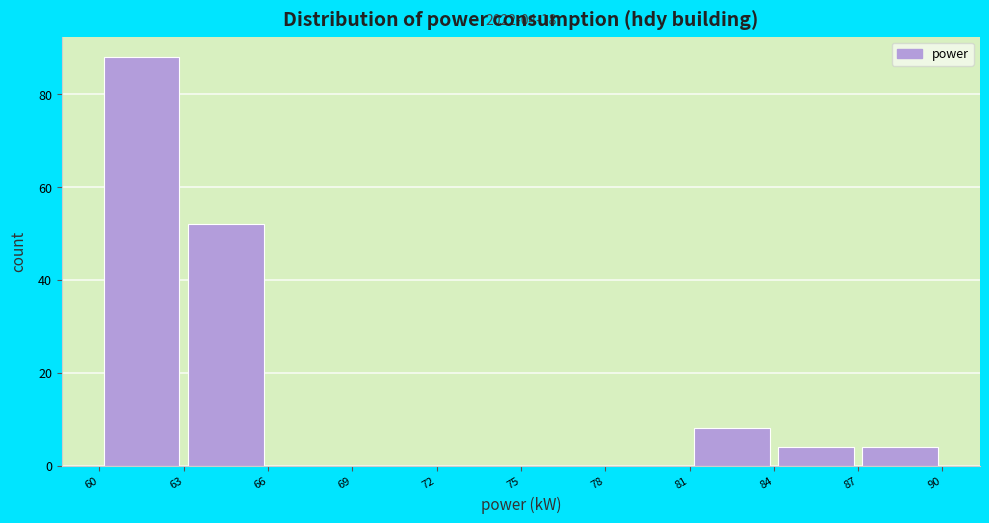

Over which range of the x-axis is the bar tallest?

60 to 63